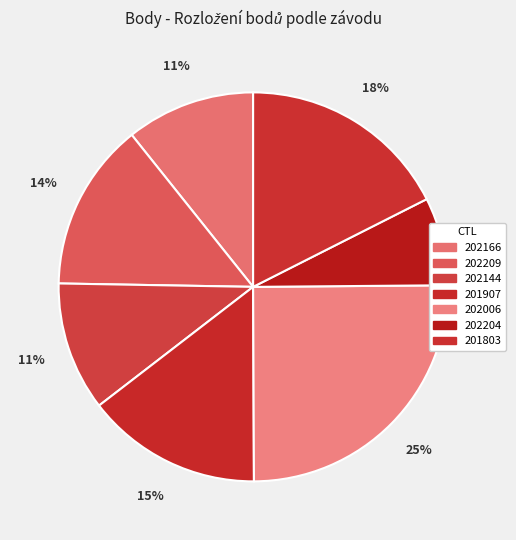

What is the largest slice in the pie chart?

202006